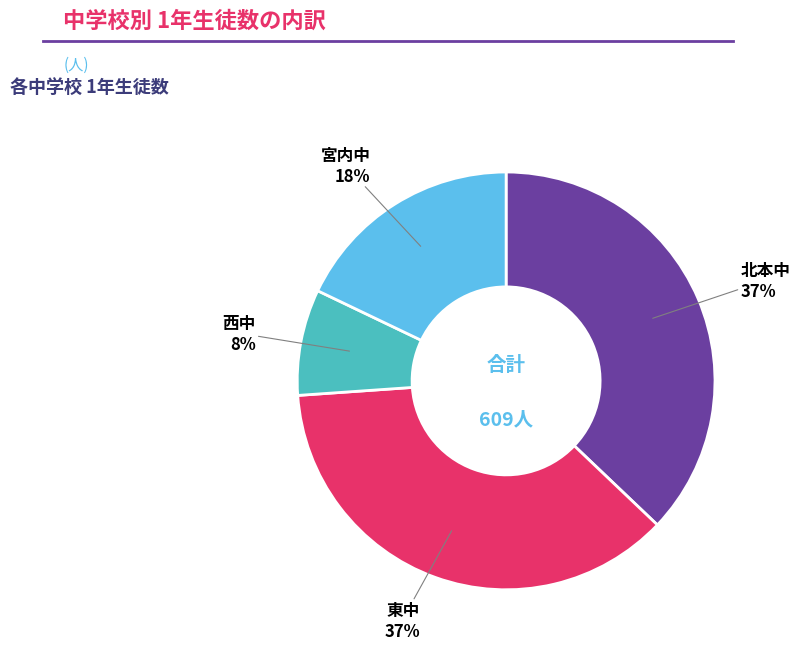

To the nearest percent, what is the difference between the largest and smallest slice percentages?

29%